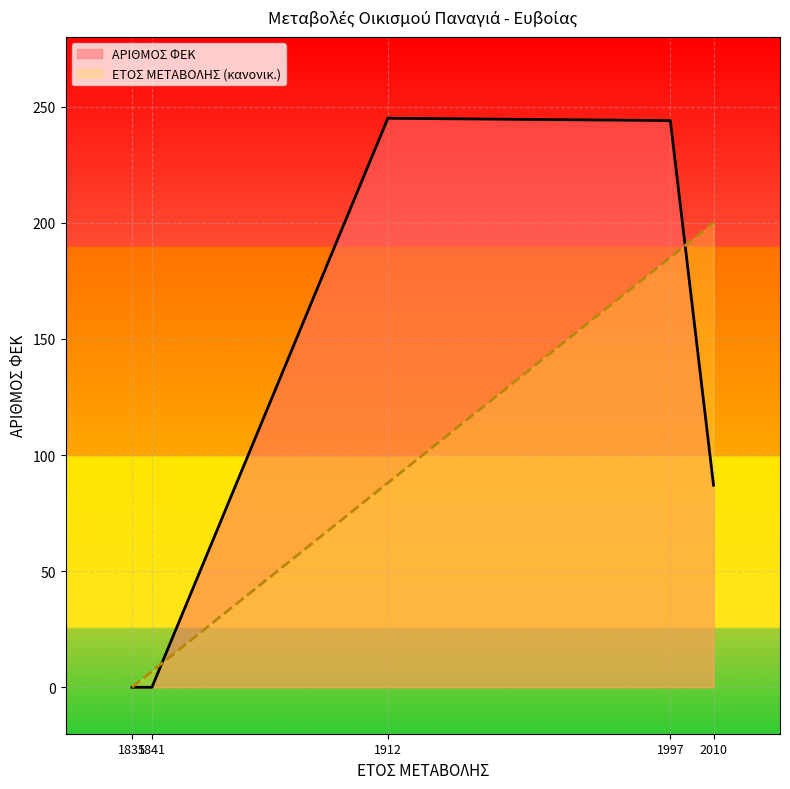

What is the sum of the ΕΤΟΣ ΜΕΤΑΒΟΛΗΣ values at 1997 and 1912?

273.1